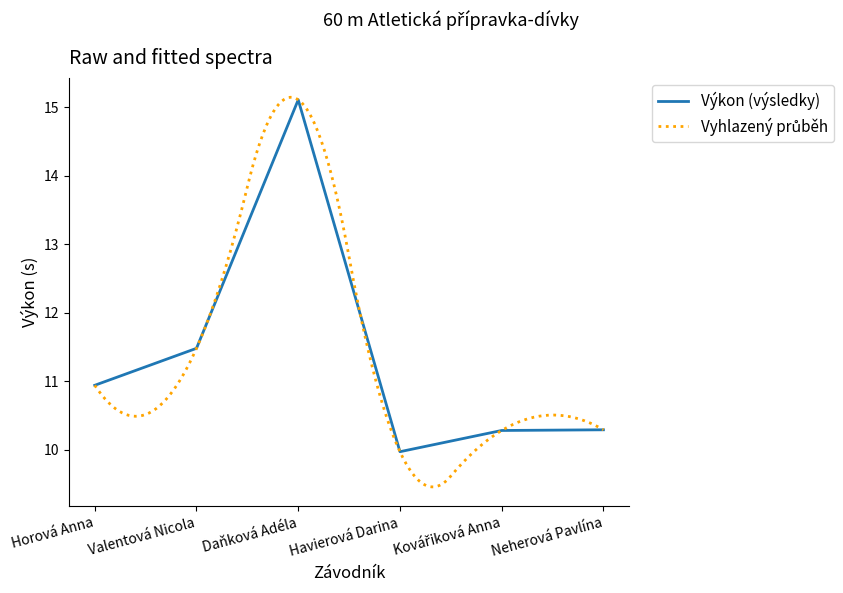

Rank the categories by value from lowest to highest.

Havierová Darina, Kovářiková Anna, Neherová Pavlína, Horová Anna, Valentová Nicola, Daňková Adéla